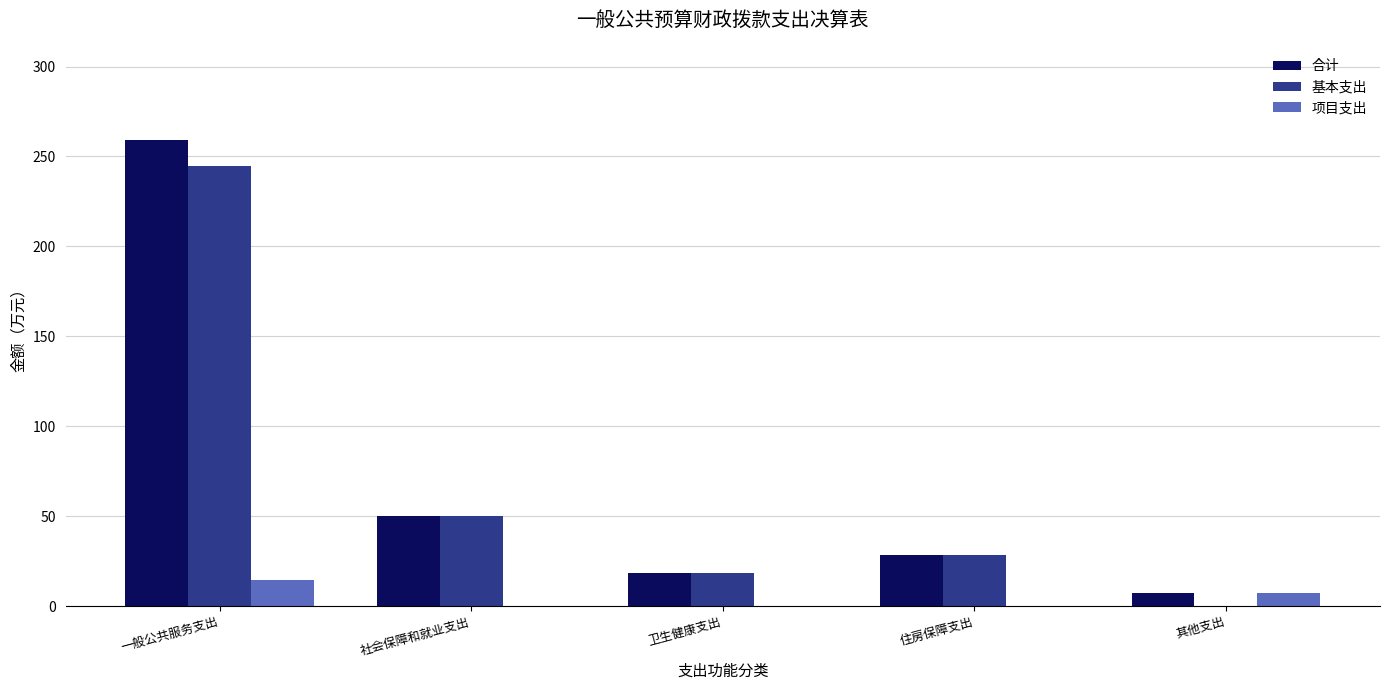

Which series has the largest total across all categories?

合计